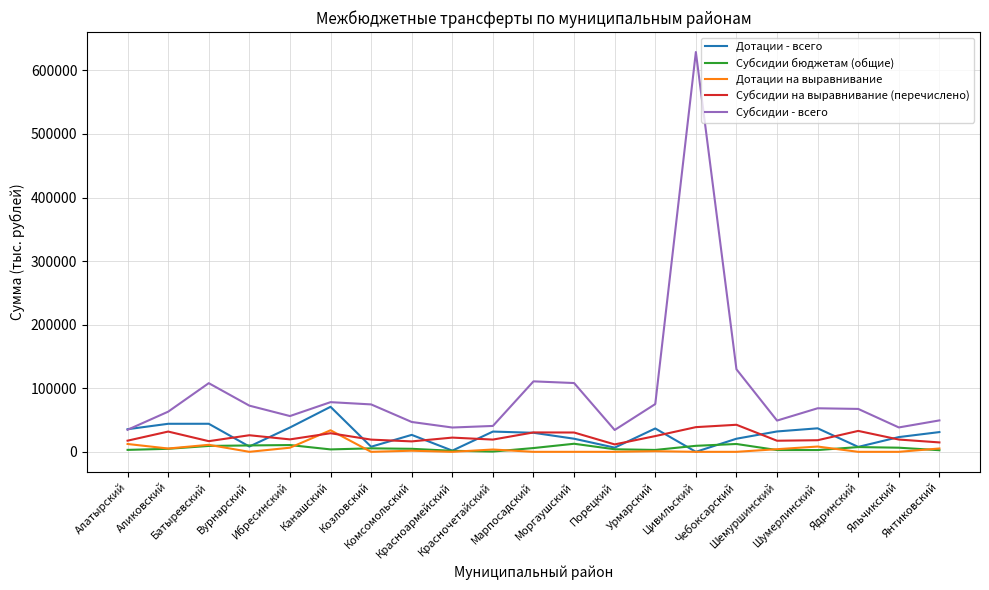

What is the sum of the Дотации на выравнивание values at Моргаушский and Канашский?

33922.2